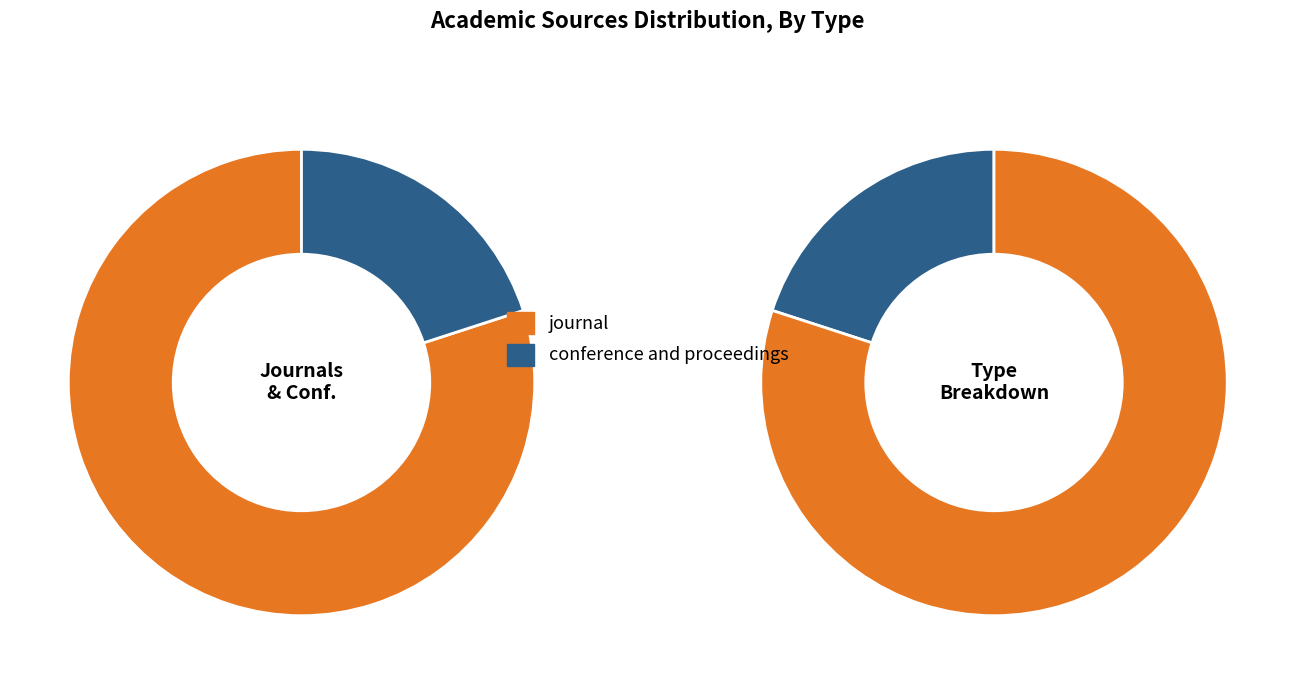

Rank the categories by value from highest to lowest.

journal, conference and proceedings